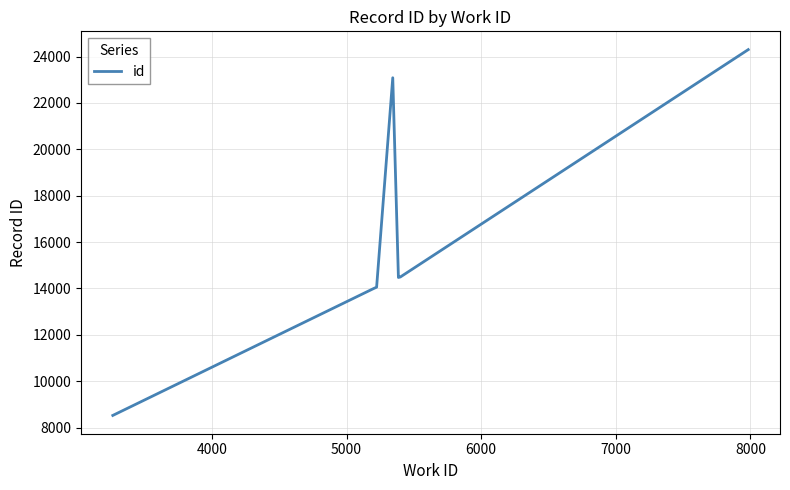

True or false: the data has more than 0 interior local peaks.

True